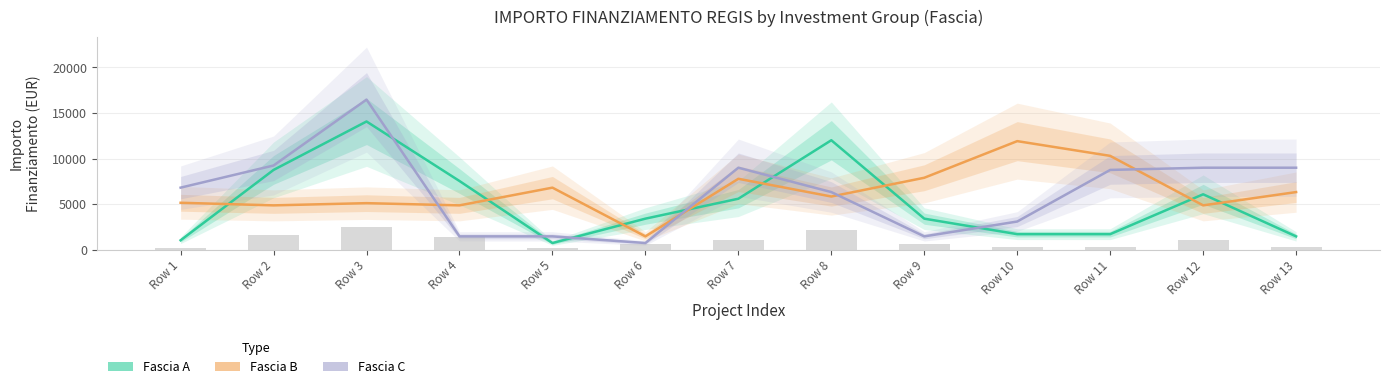

Which series has the largest total across all categories?

Fascia B